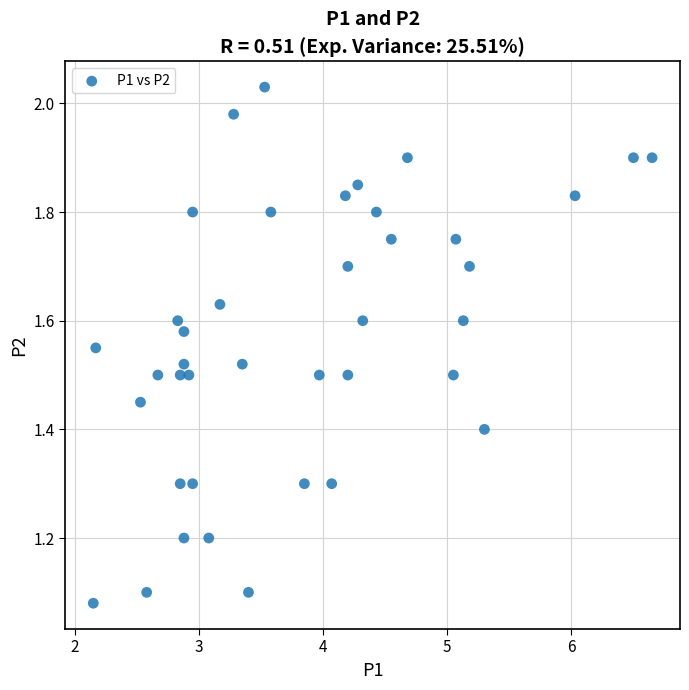

What is the range of X values (max minus min)?

4.5